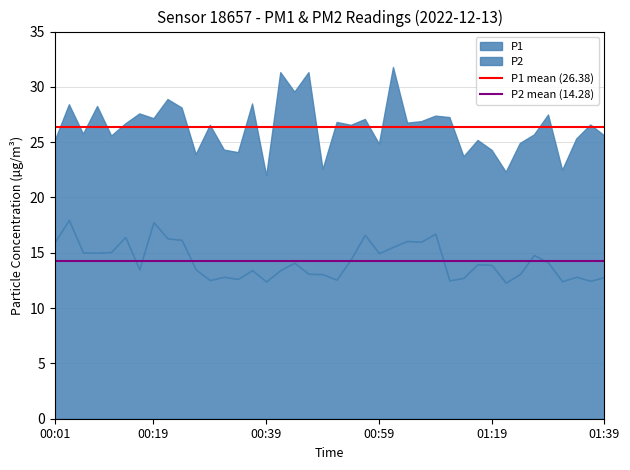

What is the highest value of the P2 series?

18.0